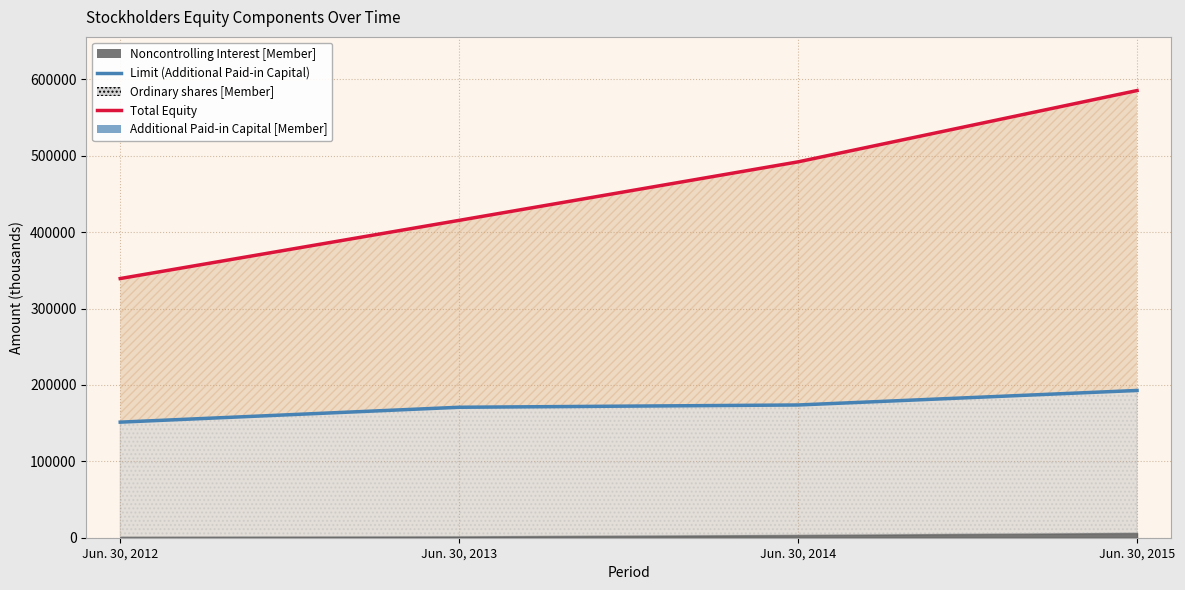

Is the value of Total at Jun. 30, 2013 greater than the value of Additional Paid-in Capital [Member] at Jun. 30, 2013?

Yes